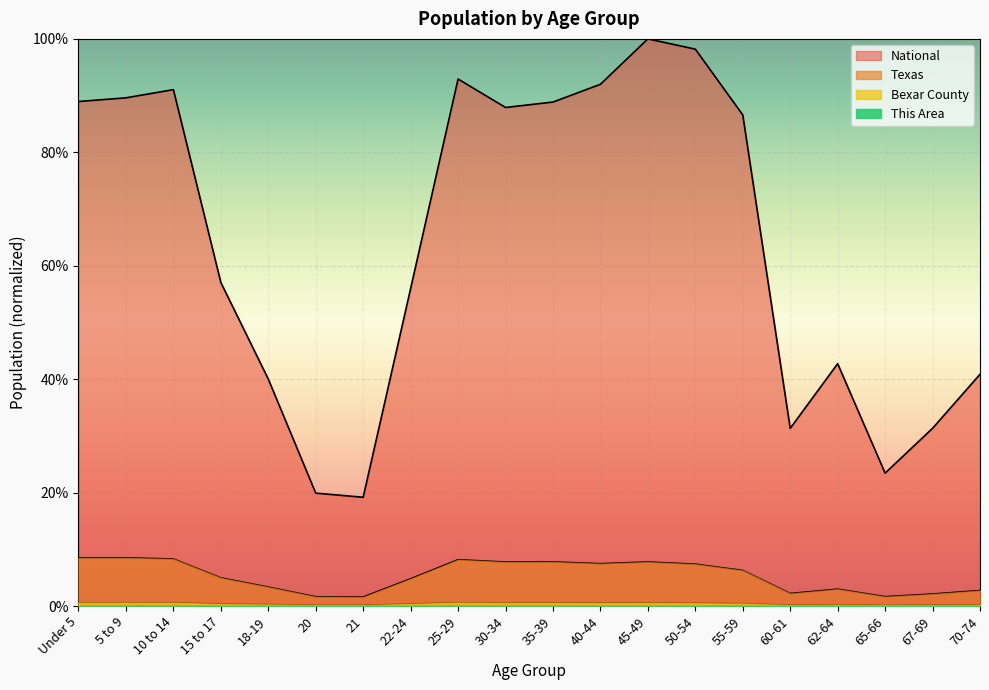

What is the total value across all series at 15 to 17?

0.6